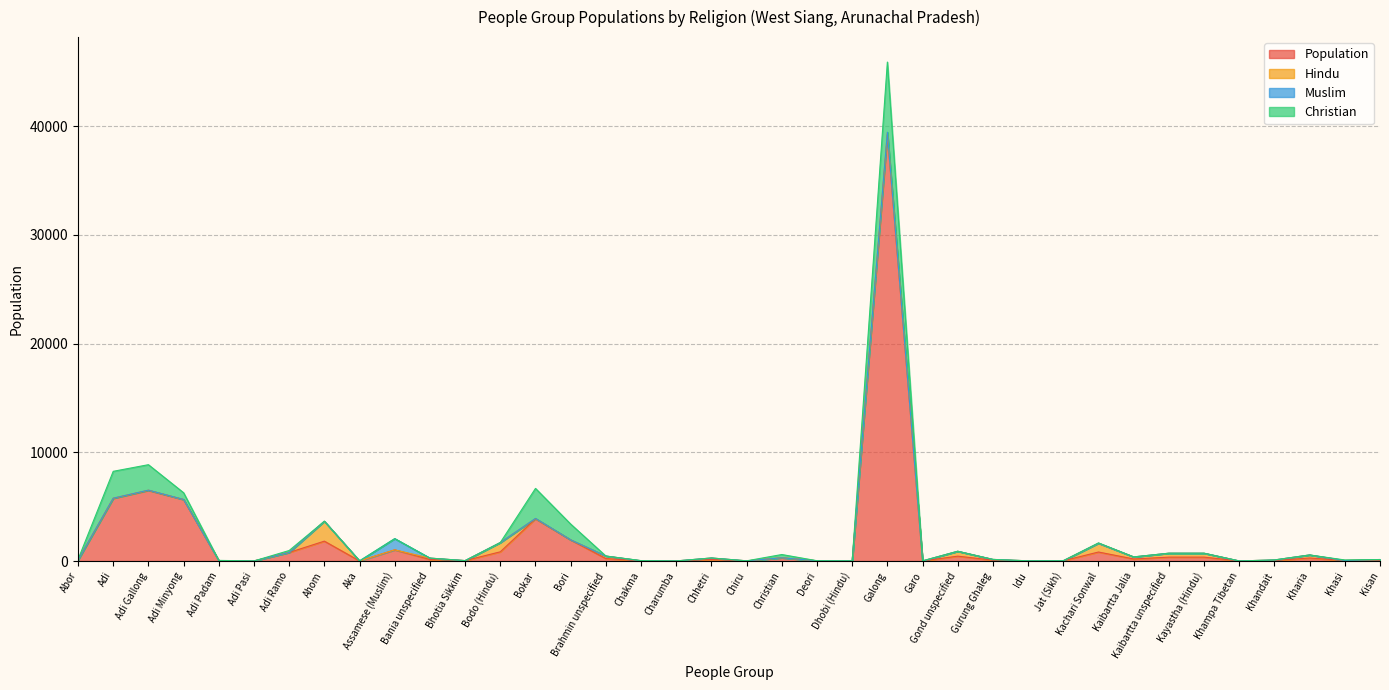

Which label corresponds to the smallest value in the chart?

Abor